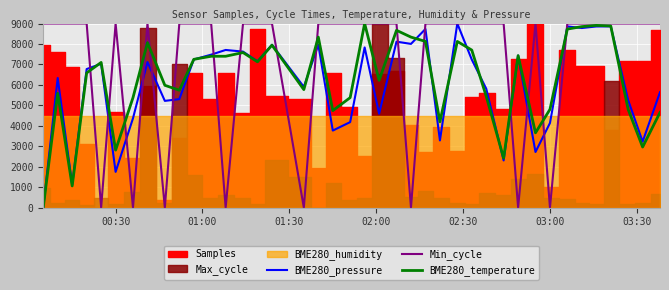

What is the highest value of the BME280_pressure series?

9000.0